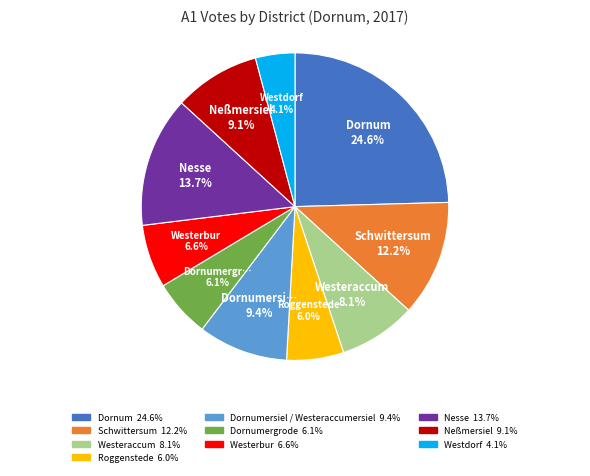

How many segments does this pie chart have?

10